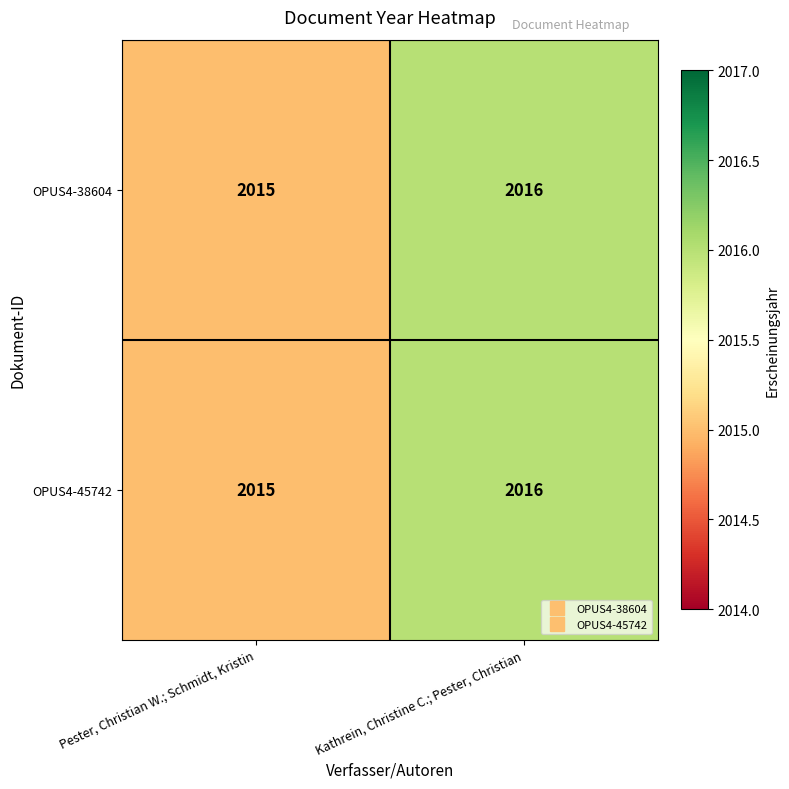

What is the total value across all series at Kathrein, Christine C.; Pester, Christian?

4032